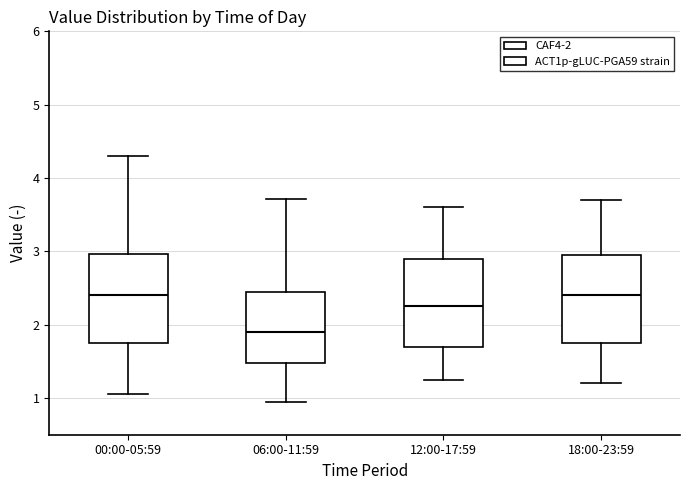

Reading left to right, read every box against the y-axis: the position of its median line, the range the box covers, and the ends of its whiskers. The values are not printed on the chart, so give them approximately, as read against the axis.

00:00-05:59: median 2.4, box 1.8 to 3.0, whiskers 1.1 to 4.3
06:00-11:59: median 1.9, box 1.5 to 2.5, whiskers 1.0 to 3.7
12:00-17:59: median 2.3, box 1.7 to 2.9, whiskers 1.3 to 3.6
18:00-23:59: median 2.4, box 1.8 to 3.0, whiskers 1.2 to 3.7